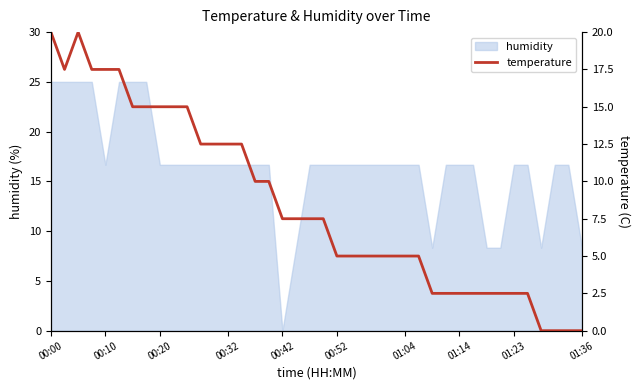

What is the sum of all values?

340.0